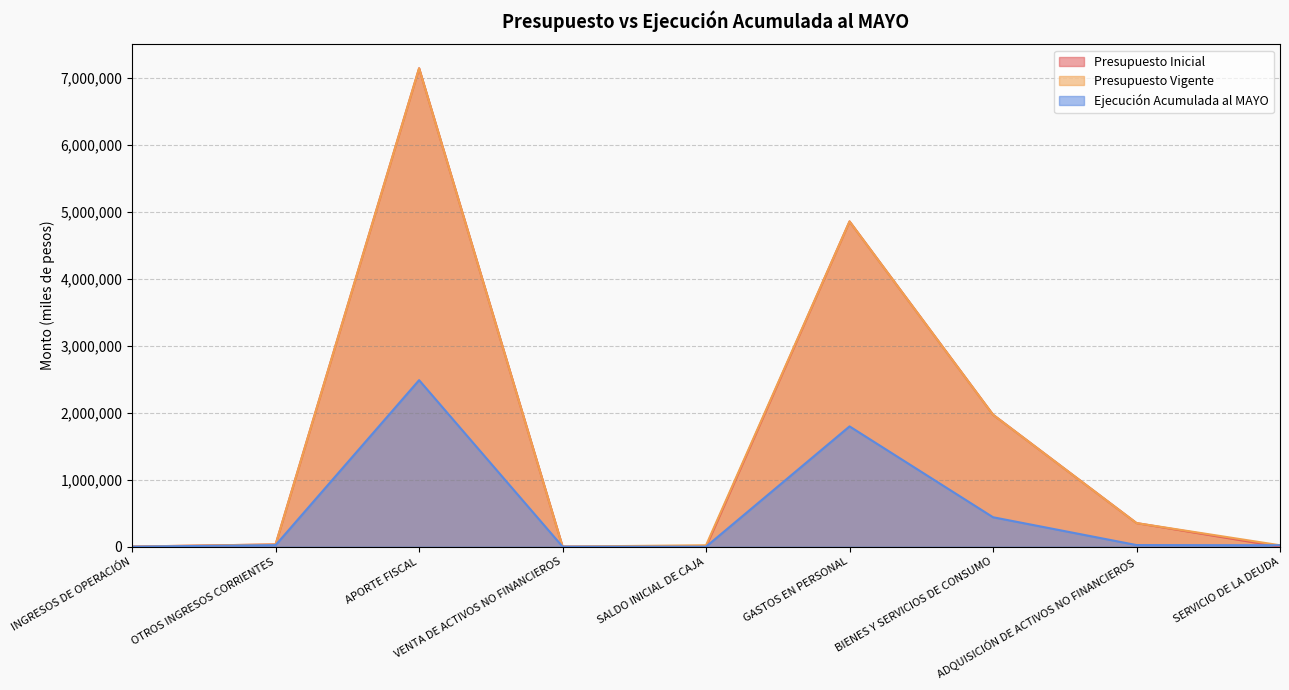

What is the label of the 2nd point from the left?

OTROS INGRESOS CORRIENTES